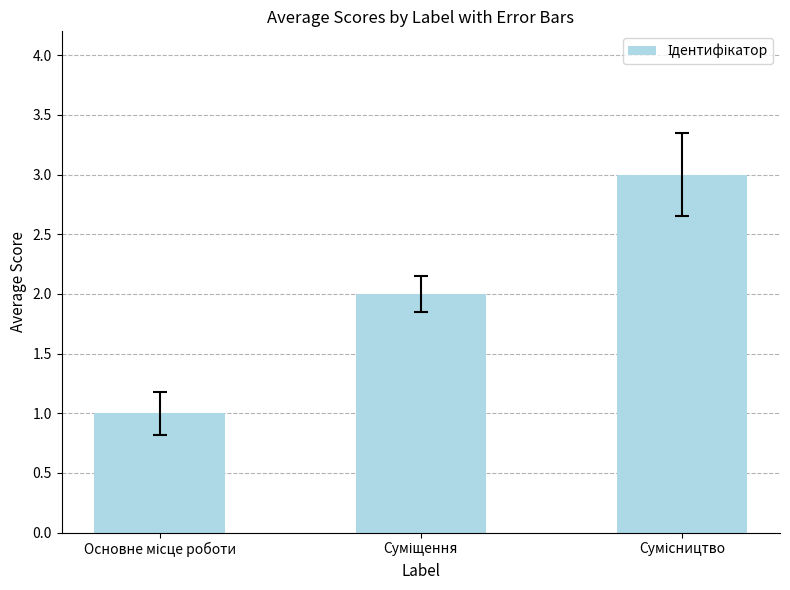

What is the greatest value displayed?

3